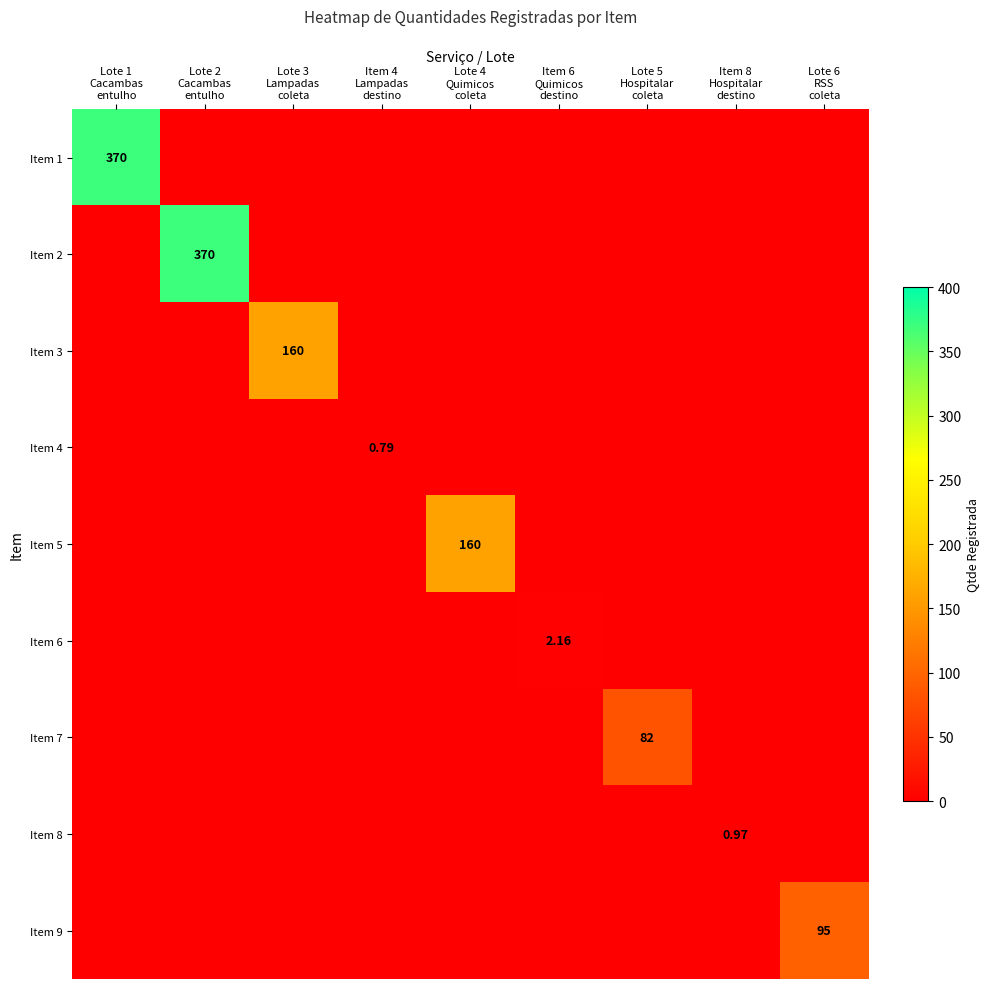

What is the spread (max minus min) of values at Lote 1
Cacambas
entulho?

370.0